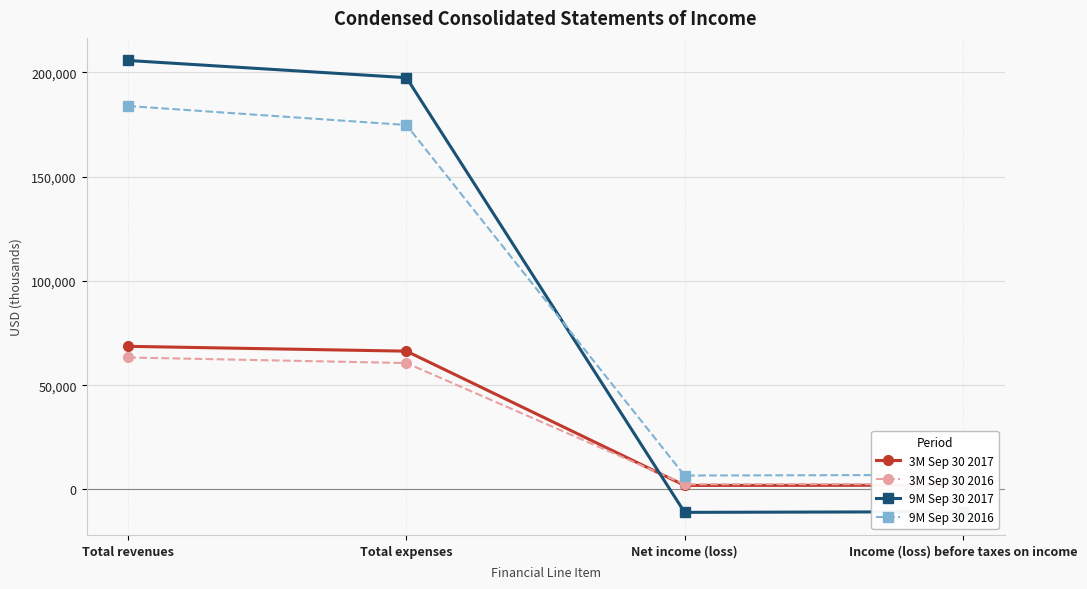

At which label does 9M Sep 30 2017 first exceed 197507?

Total revenues